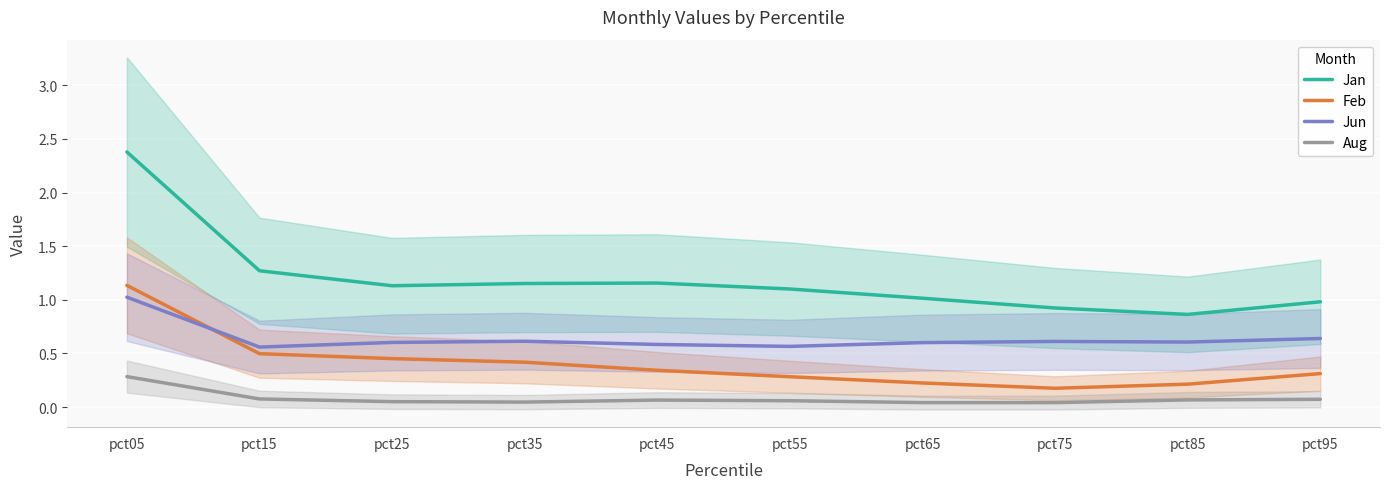

Reading left to right, what are all the values shown in this chart?

Jan: 2.4	1.3	1.1	1.2	1.2	1.1	1.0	0.9	0.9	1.0
Feb: 1.1	0.5	0.5	0.4	0.3	0.3	0.2	0.2	0.2	0.3
Jun: 1.0	0.6	0.6	0.6	0.6	0.6	0.6	0.6	0.6	0.6
Aug: 0.3	0.1	0.1	0.0	0.1	0.1	0.0	0.0	0.1	0.1